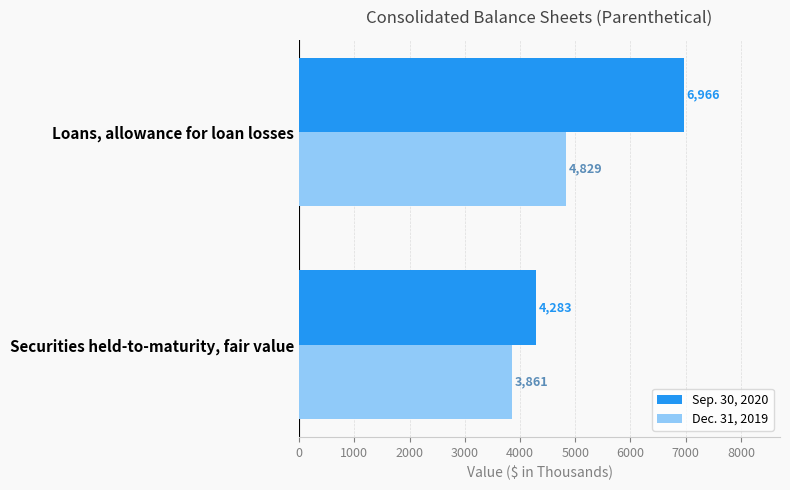

What is the difference between the Dec. 31, 2019 values at Loans, allowance for loan losses and Securities held-to-maturity, fair value?

968